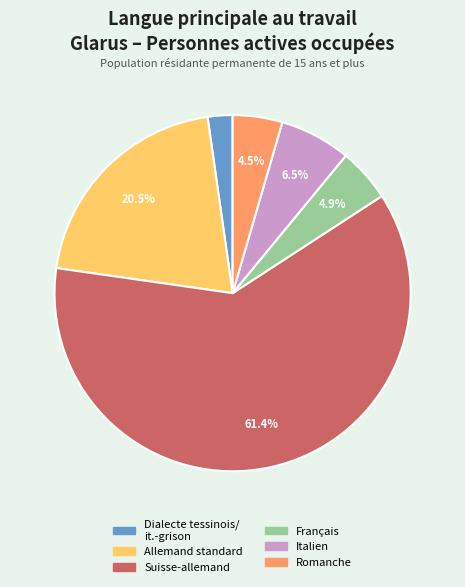

Is there any slice that represents more than half of the pie?

Yes